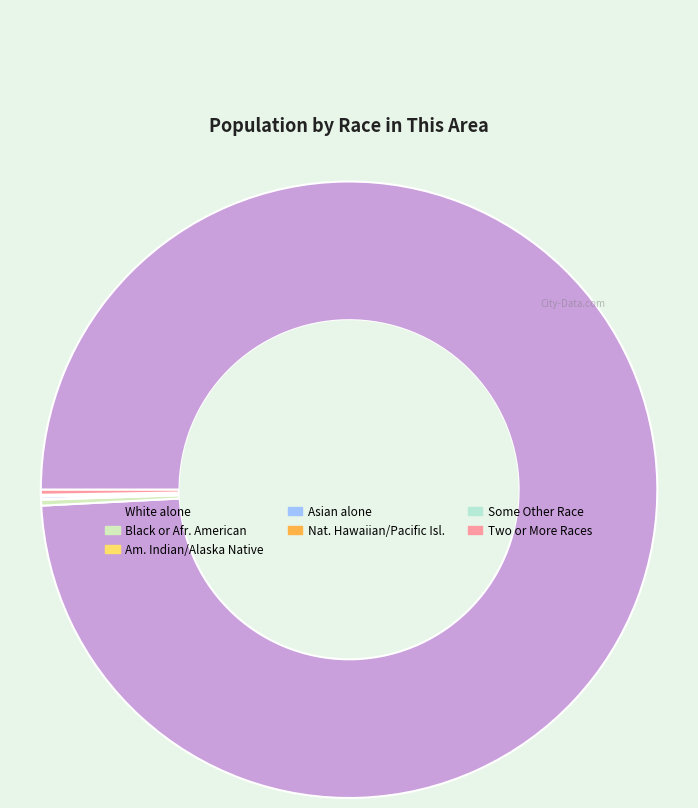

Does any single category account for the majority?

Yes